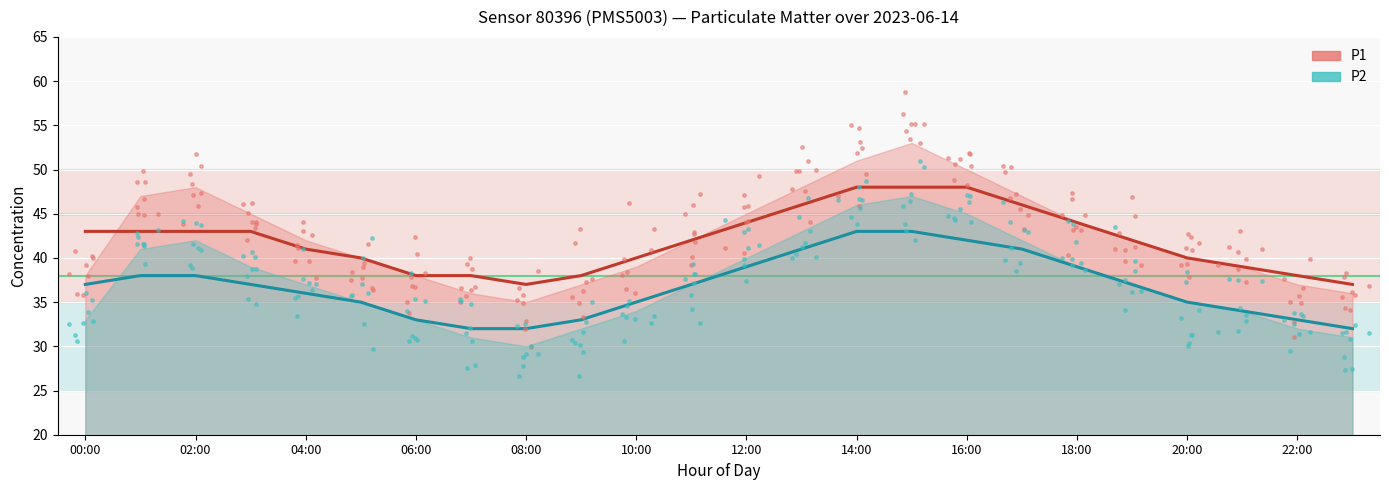

Which series reaches the minimum Y coordinate?

P2